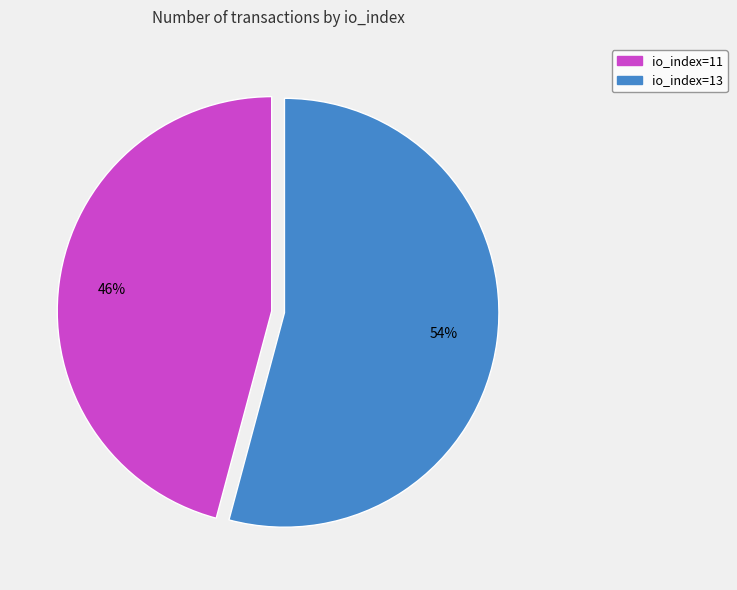

Count the number of slices in the pie.

2